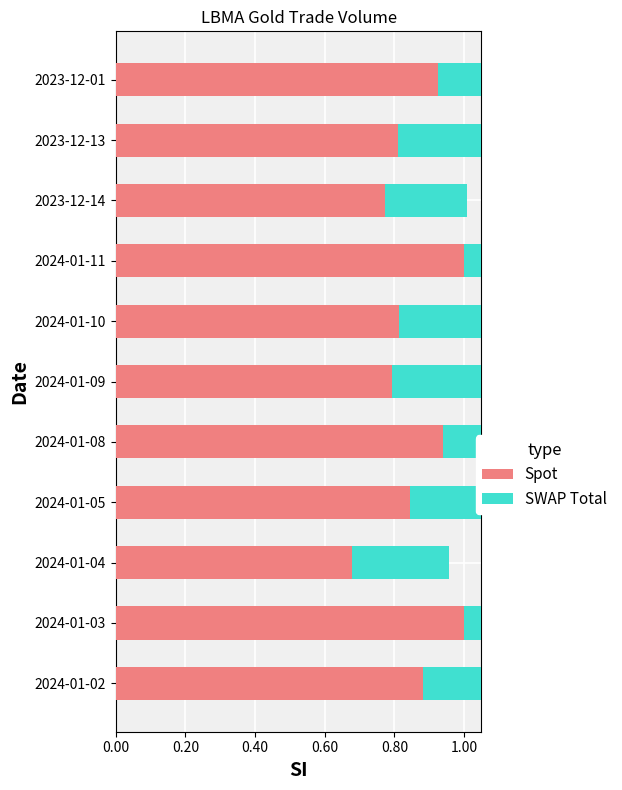

What position from the left is 2024-01-09?

6